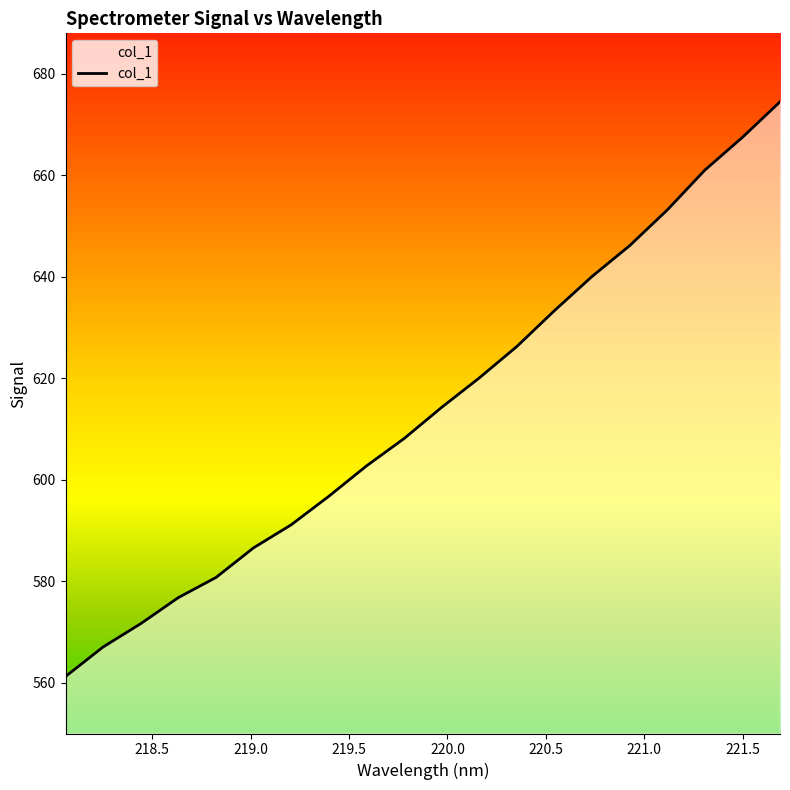

What is the difference between the maximum and minimum values?

113.2